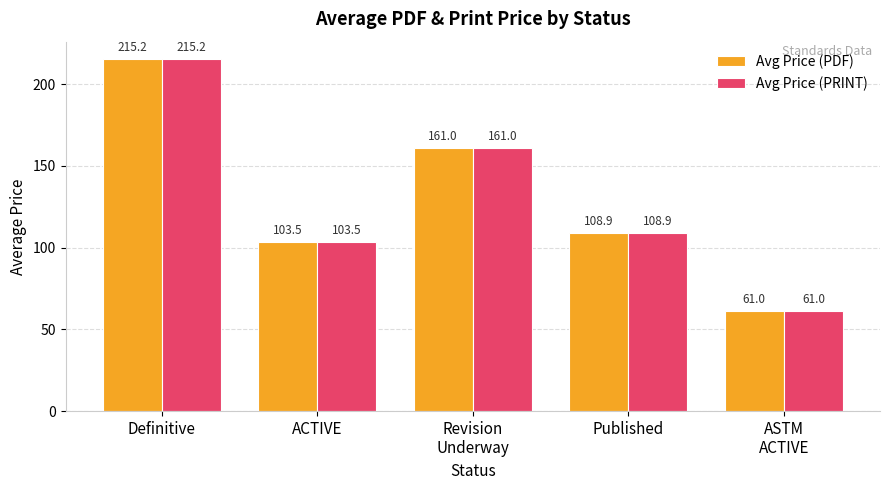

What are all the series names shown in the legend?

Avg Price (PDF), Avg Price (PRINT)